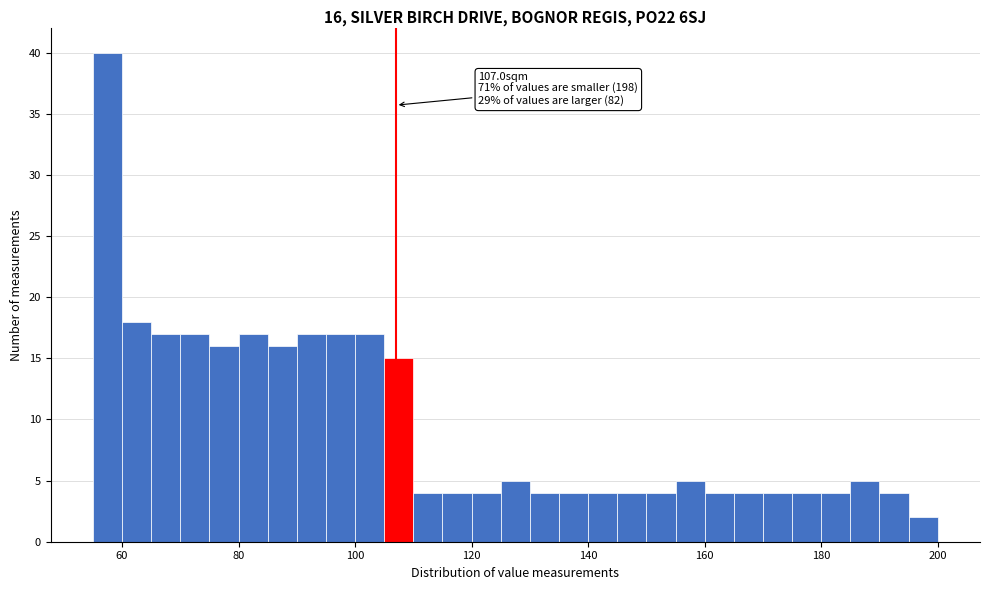

Read against the x-axis, roughly where is the centre of the tallest bar?

58